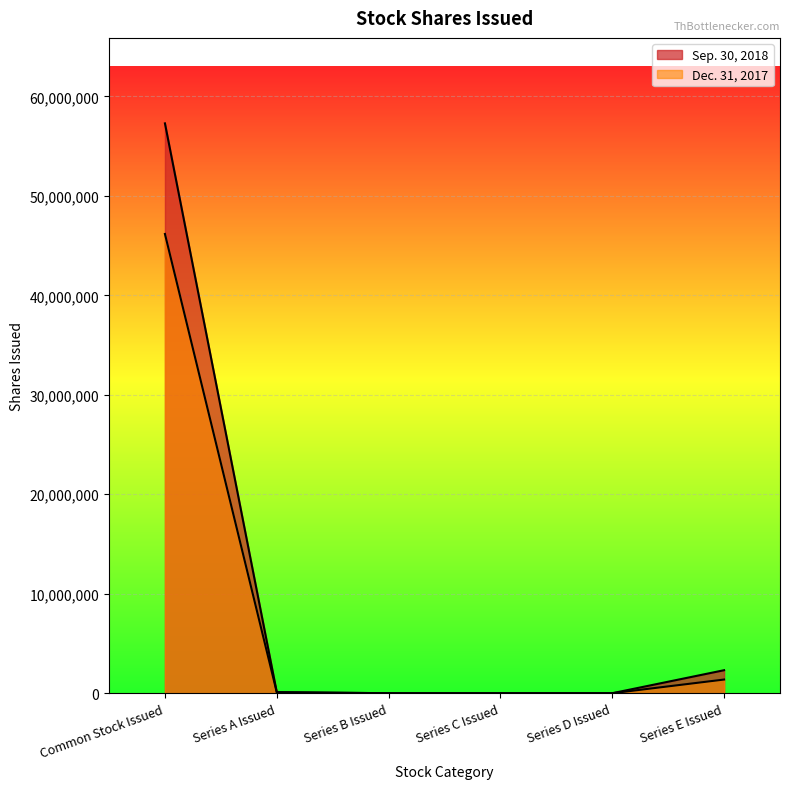

True or false: Sep. 30, 2018 and Dec. 31, 2017 intersect in this chart.

False